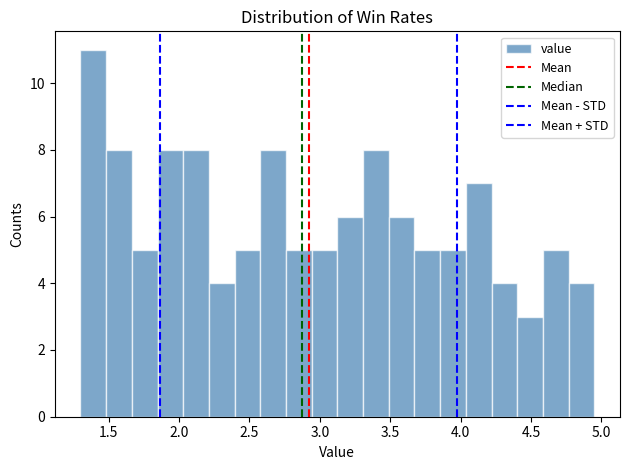

Around what value on the x-axis is the tallest bar? Give the approximate position of its centre, as read against the axis.

1.40